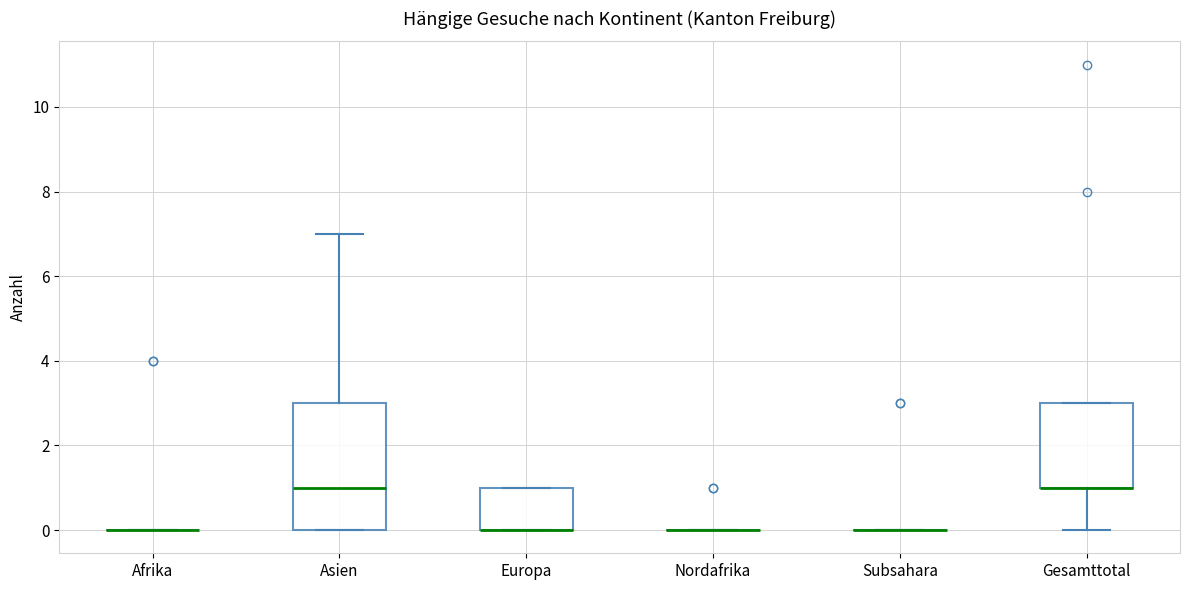

Reading left to right, read every box against the y-axis: the position of its median line, the range the box covers, and the ends of its whiskers. The values are not printed on the chart, so give them approximately, as read against the axis.

Afrika: box collapsed to a line at 0, whiskers 0 to 0
Asien: median 1, box 0 to 3, whiskers 0 to 7
Europa: median 0 (drawn on the box's lower edge), box 0 to 1, whiskers 0 to 1
Nordafrika: box collapsed to a line at 0, whiskers 0 to 0
Subsahara: box collapsed to a line at 0, whiskers 0 to 0
Gesamttotal: median 1 (drawn on the box's lower edge), box 1 to 3, whiskers 0 to 3